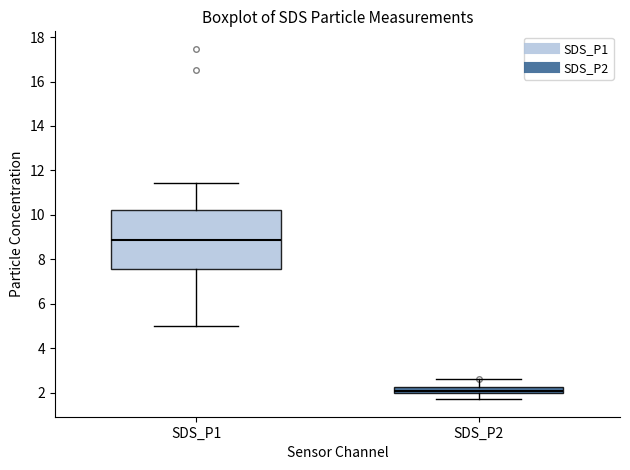

Which box has the highest median line?

SDS_P1